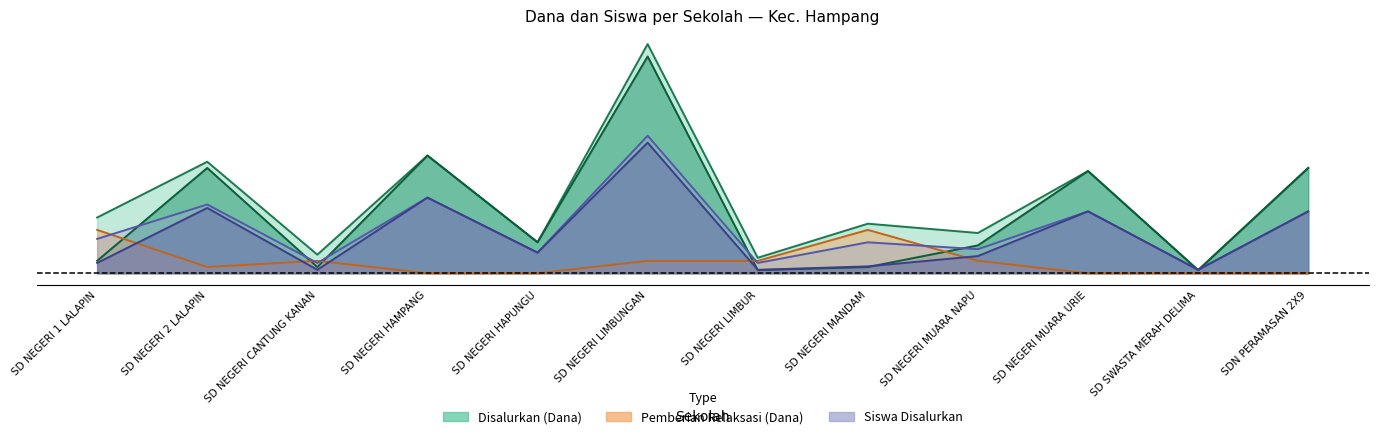

Which series has the largest range (max minus min)?

Disalurkan (Dana)